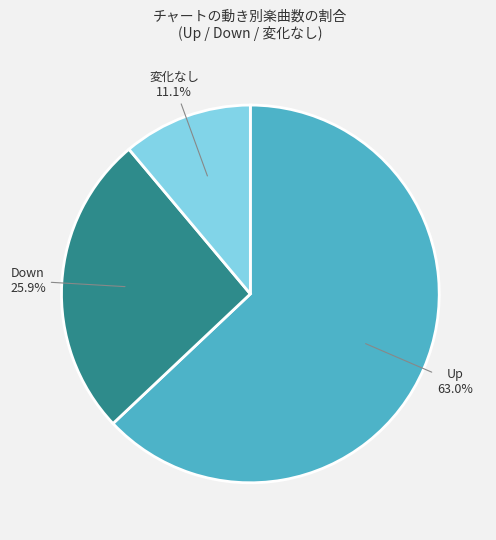

Rank the categories by value from lowest to highest.

変化なし 11.1%, Down 25.9%, Up 63.0%